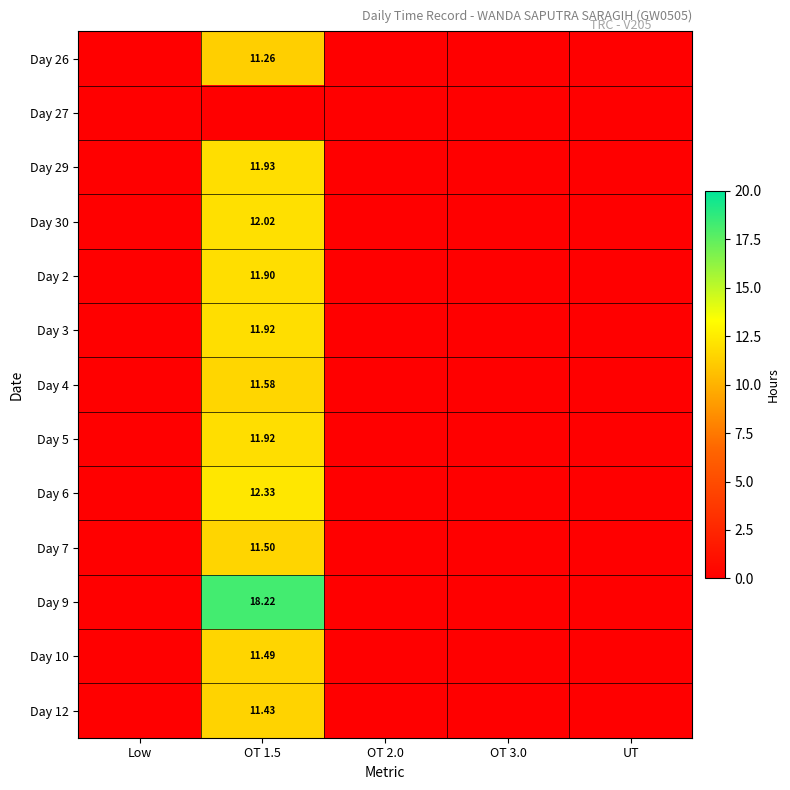

Is the value of Day 9 at OT 1.5 greater than the value of Day 10 at OT 1.5?

Yes